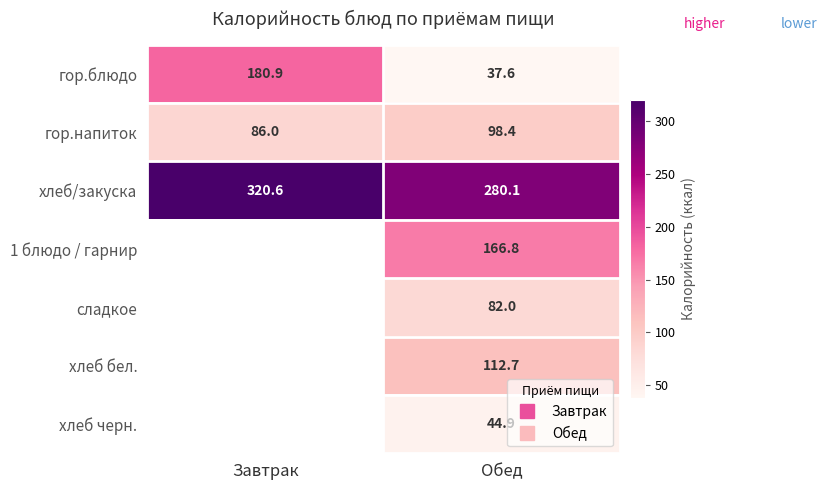

Which series has the largest range (max minus min)?

гор.блюдо